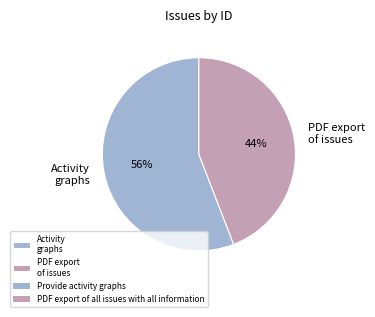

Is there any slice that represents more than half of the pie?

Yes